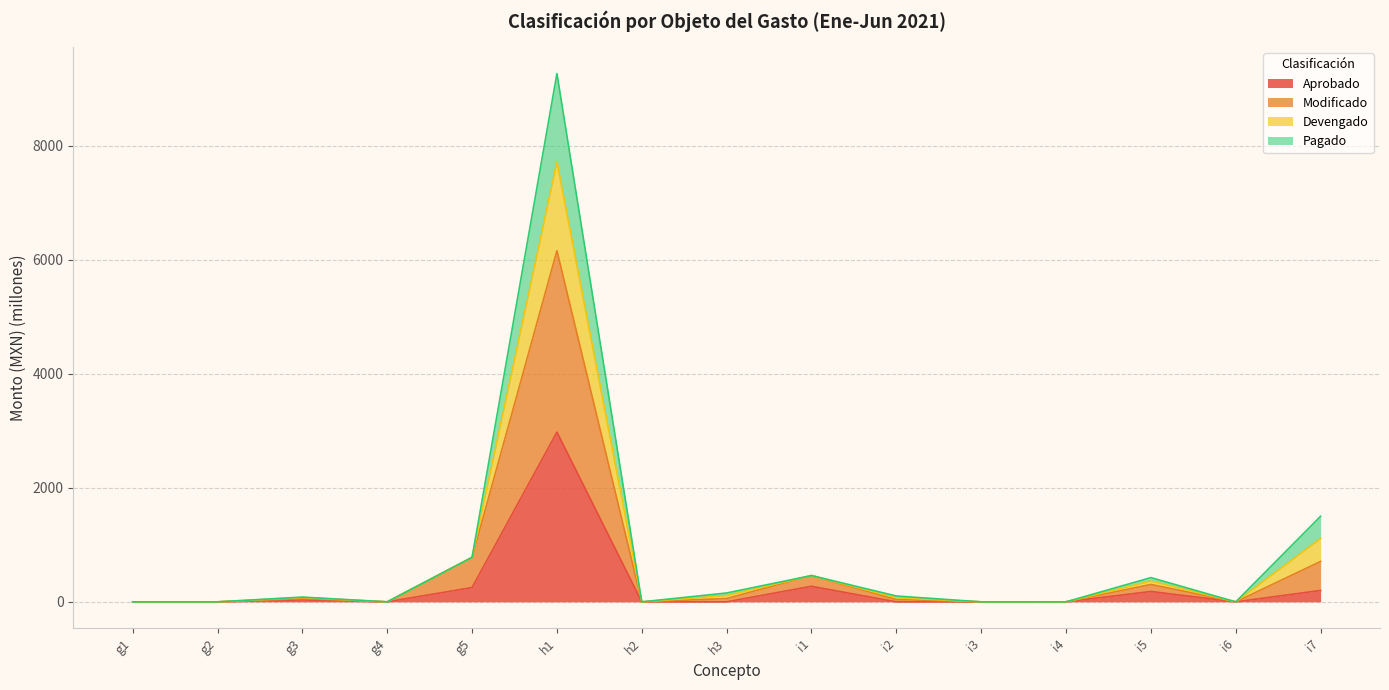

How many distinct data groups are displayed?

4